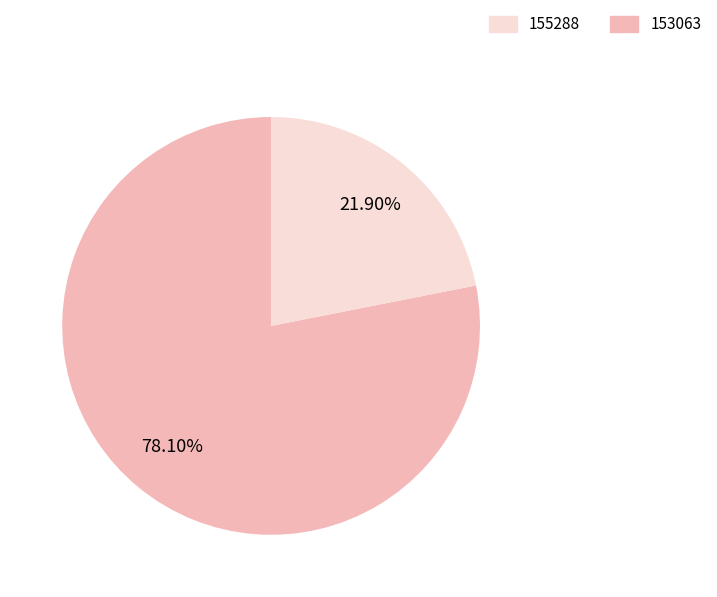

Does any single category account for the majority?

Yes